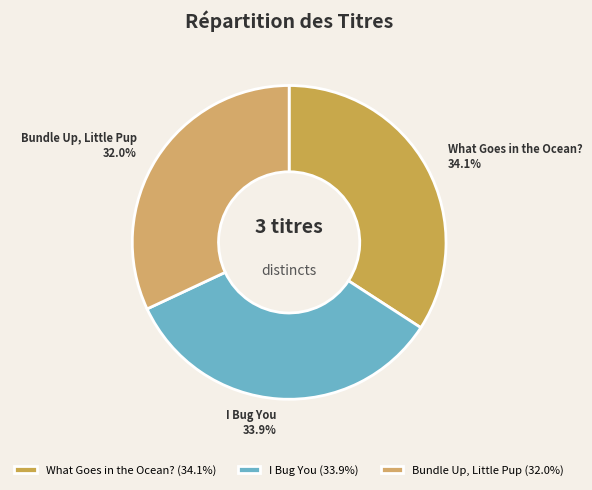

Is the sum of Bundle Up, Little Pup and What Goes in the Ocean? greater than half?

Yes